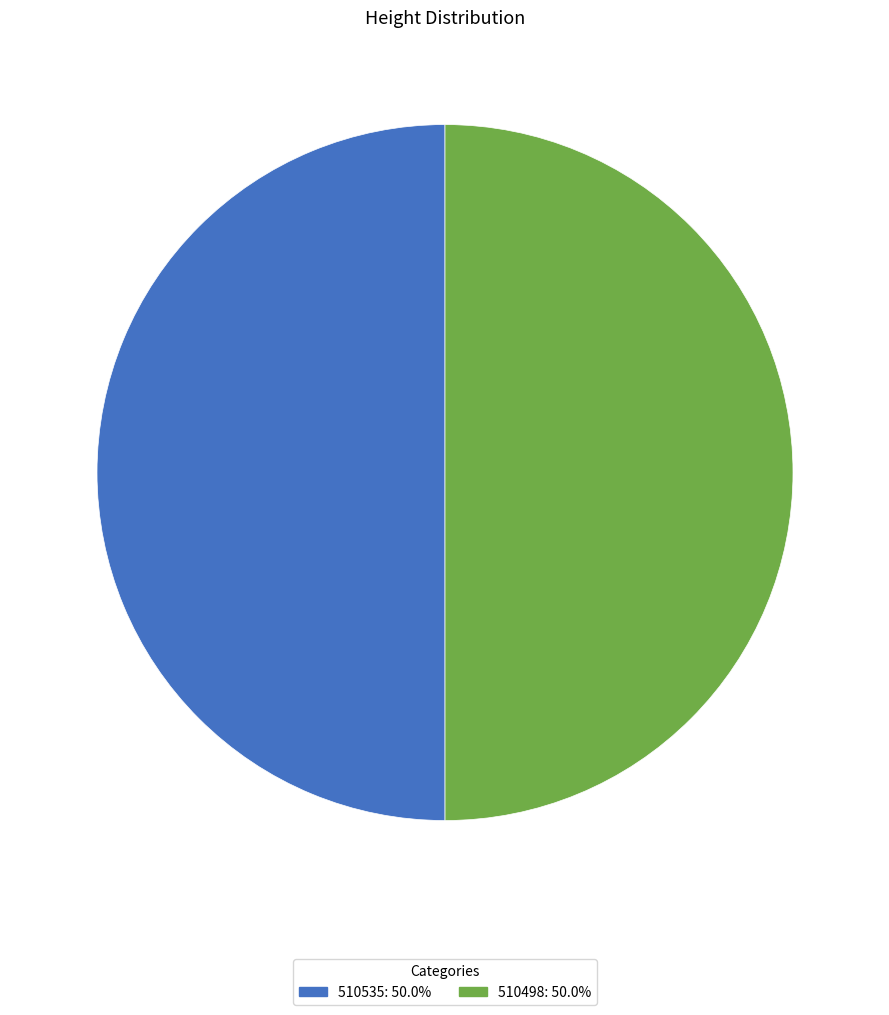

The 510498 slice represents 50% of the pie. True or false?

True